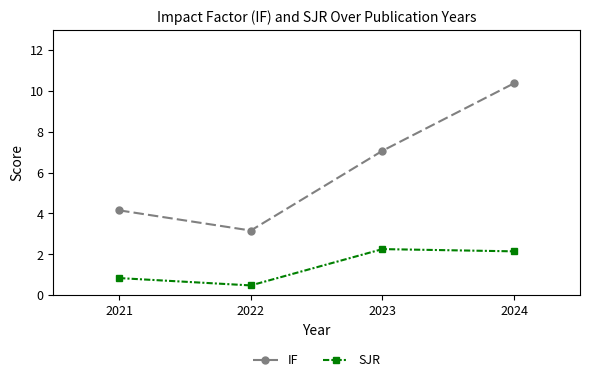

Is it true that SJR equals 0.5 at 2022?

True